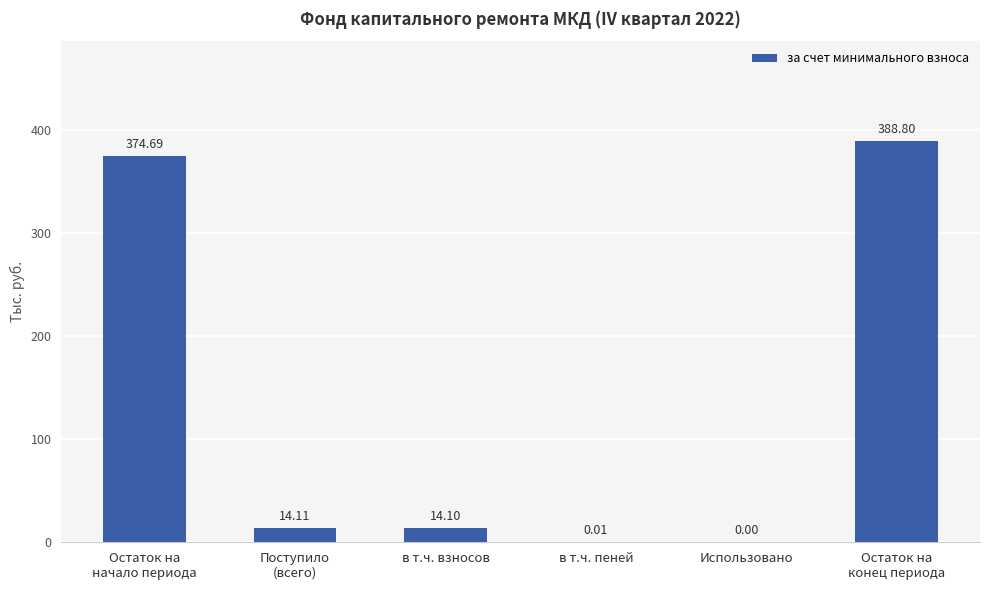

What is the sum of the values at Остаток на
конец периода and в т.ч. взносов?

402.9